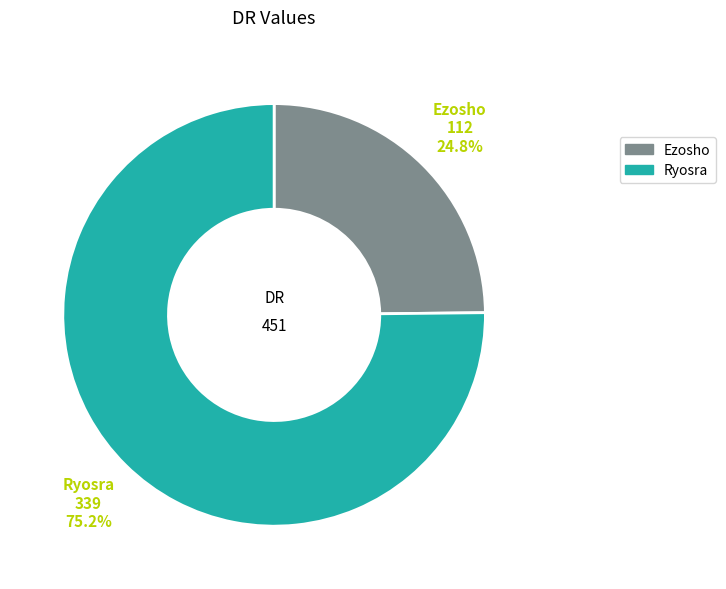

To the nearest percent, what is the combined percentage of Ryosra and Ezosho?

100%